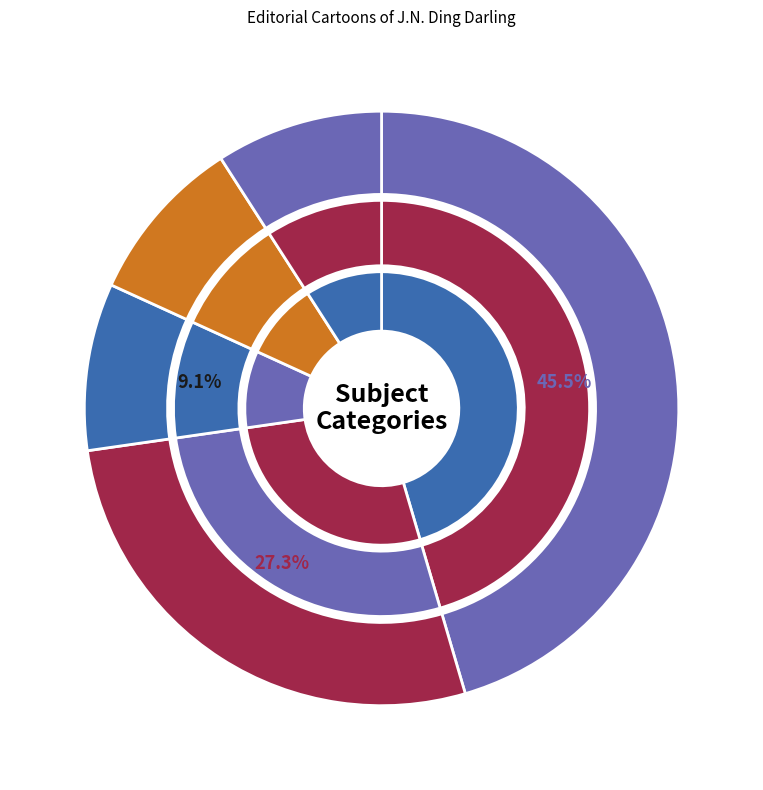

Which has a higher value, War or Foreign policy?

War